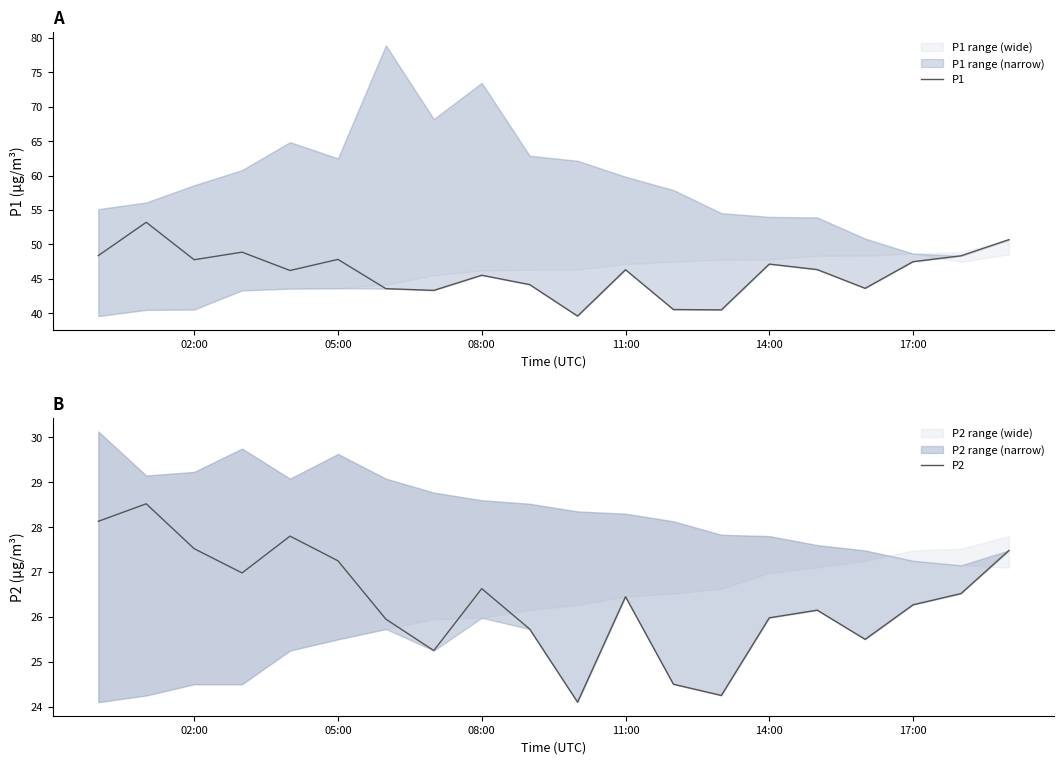

Is it true that P1 equals 77.0 at 08:00?

False